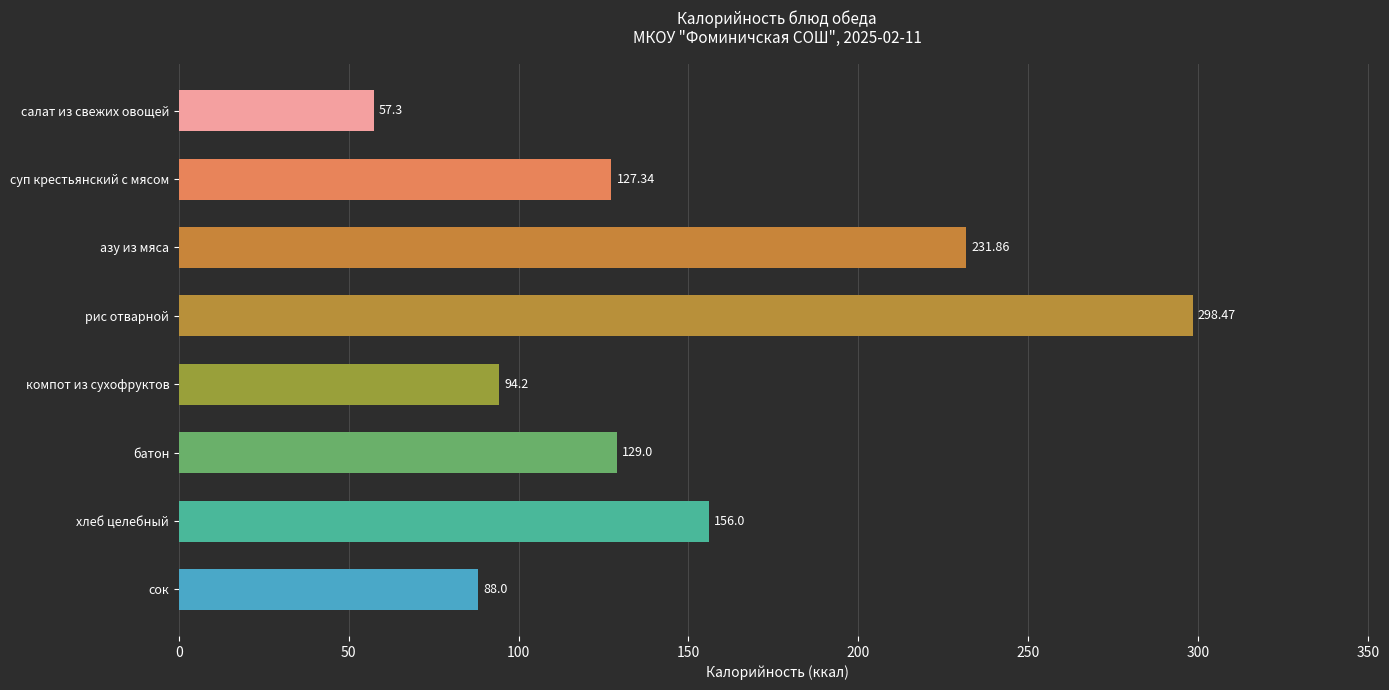

Rank the categories by value from highest to lowest.

рис отварной, азу из мяса, хлеб целебный, батон, суп крестьянский с мясом, компот из сухофруктов, сок, салат из свежих овощей